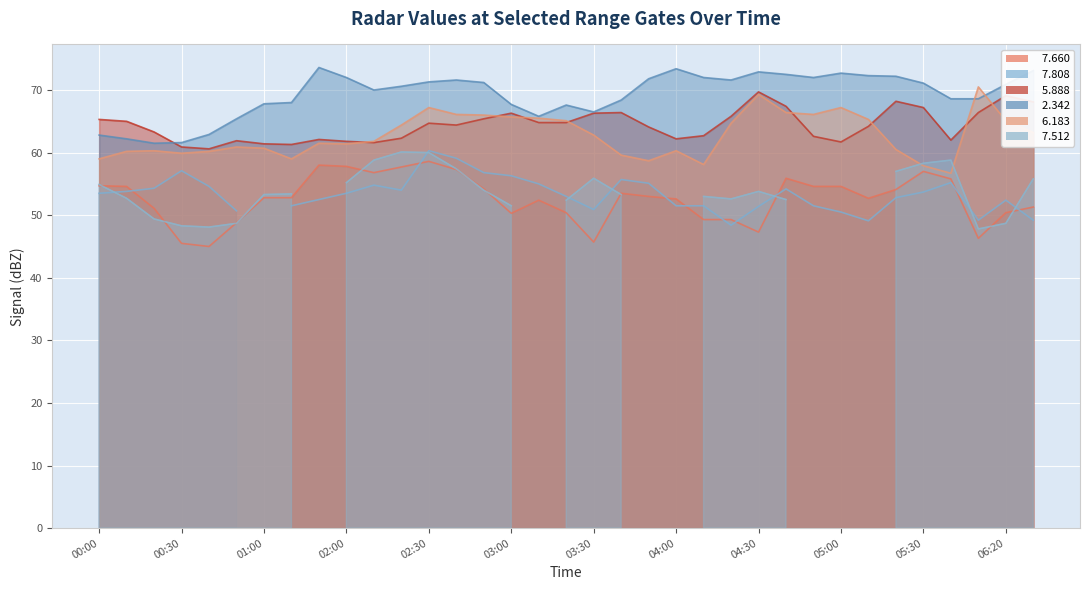

Where is the first local maximum for   5.888?

2010/07/19 00:50